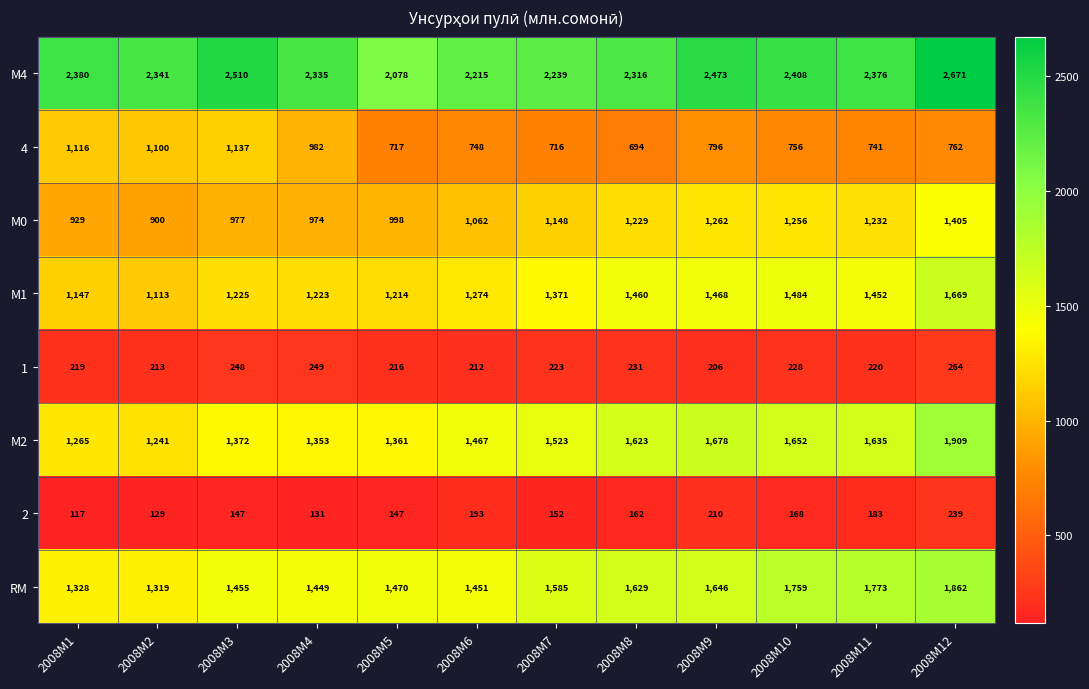

Rank the series at 2008M10 from highest to lowest value.

М4, RM, М2, М1, М0, 4, 1, 2